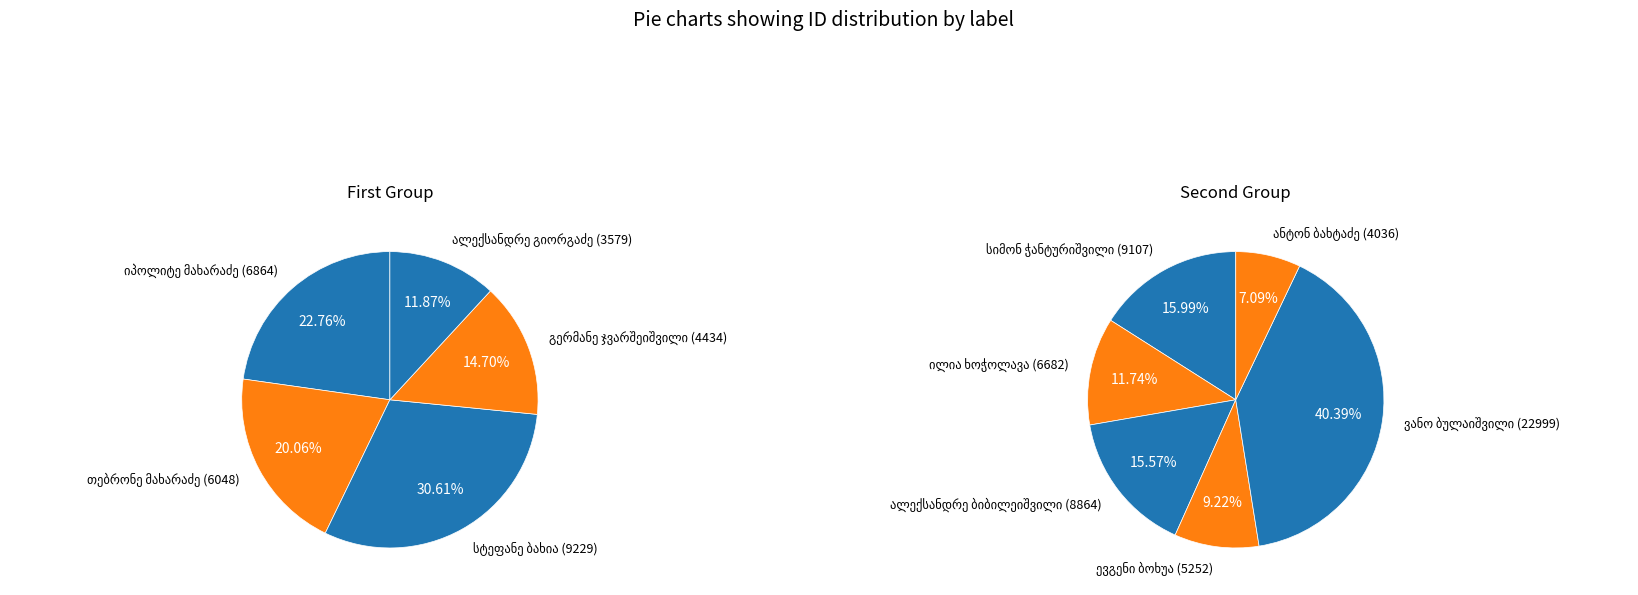

What is the change in value from თებრონე მახარაძე to ილია ხოჭოლავა?

+634